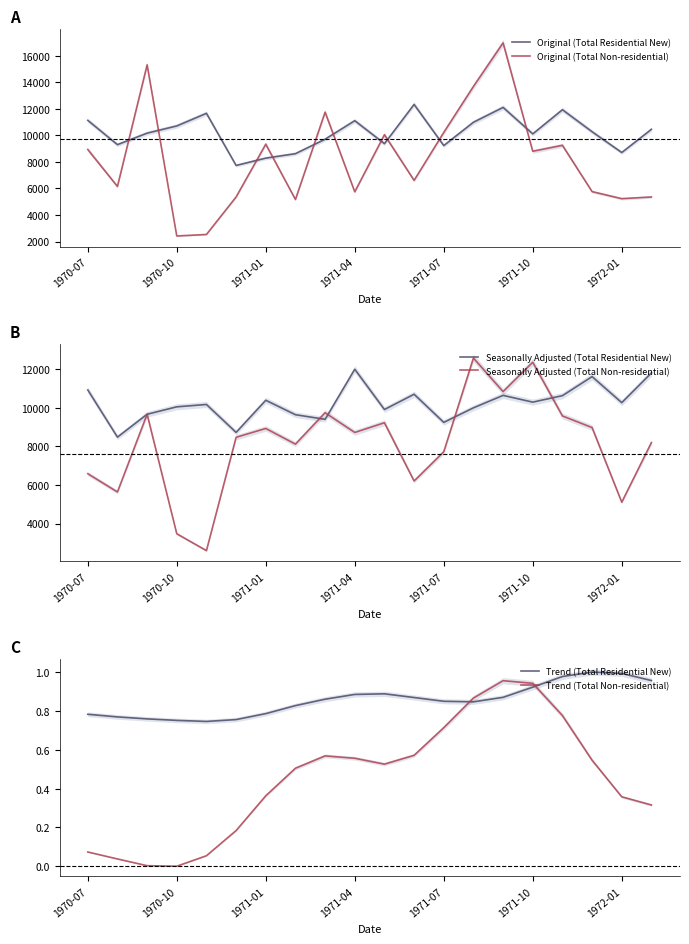

What is the maximum value for Original (Total Residential New)?

12323